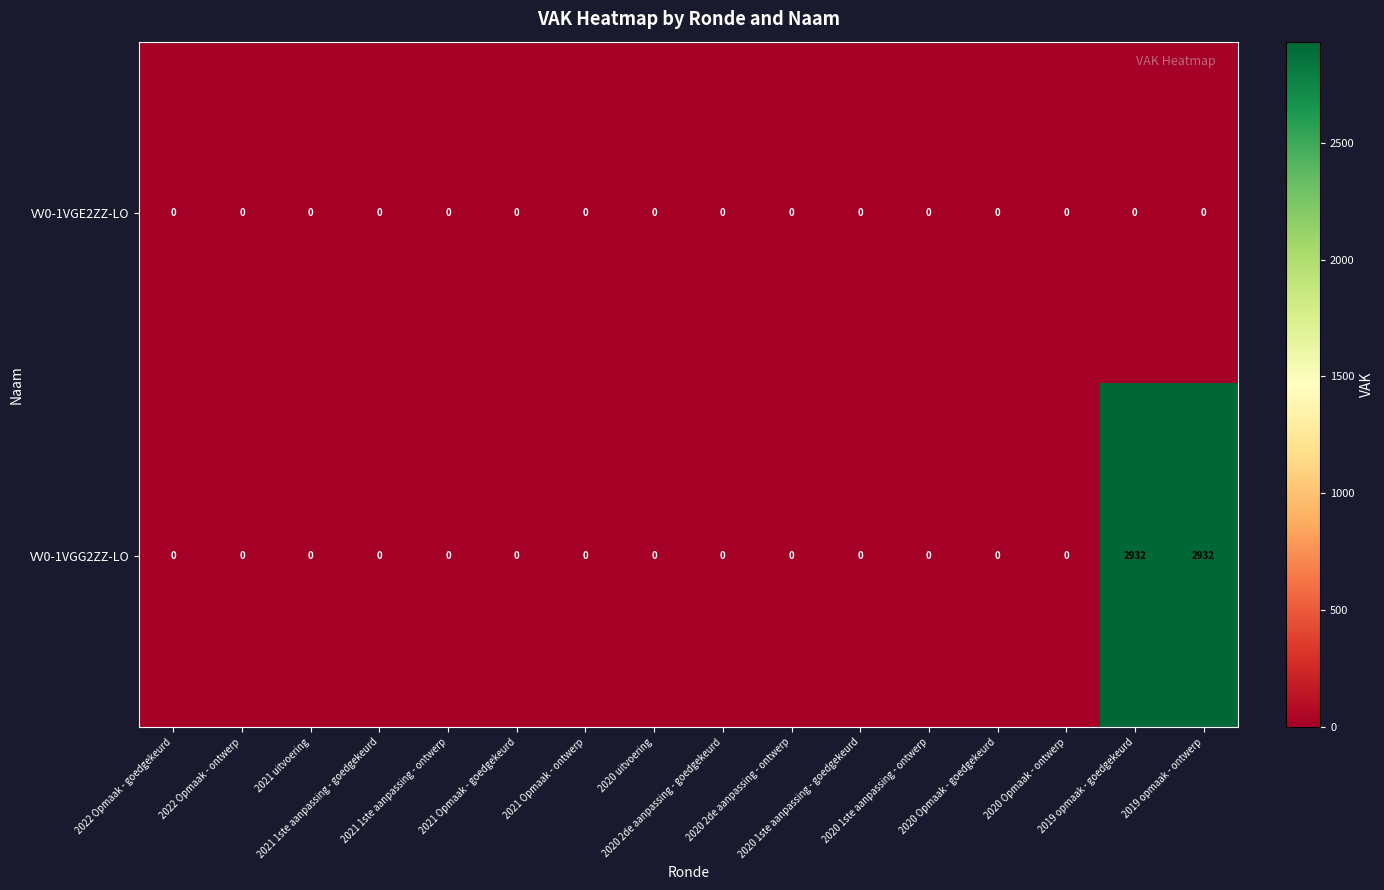

At how many categories does at least one series exceed 1061?

2